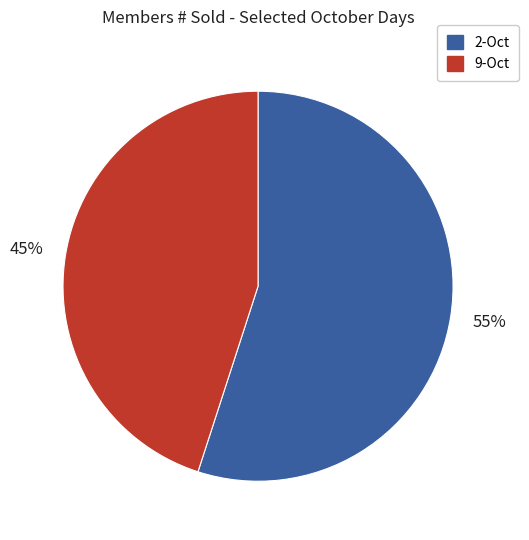

Is there a majority slice in this chart?

Yes